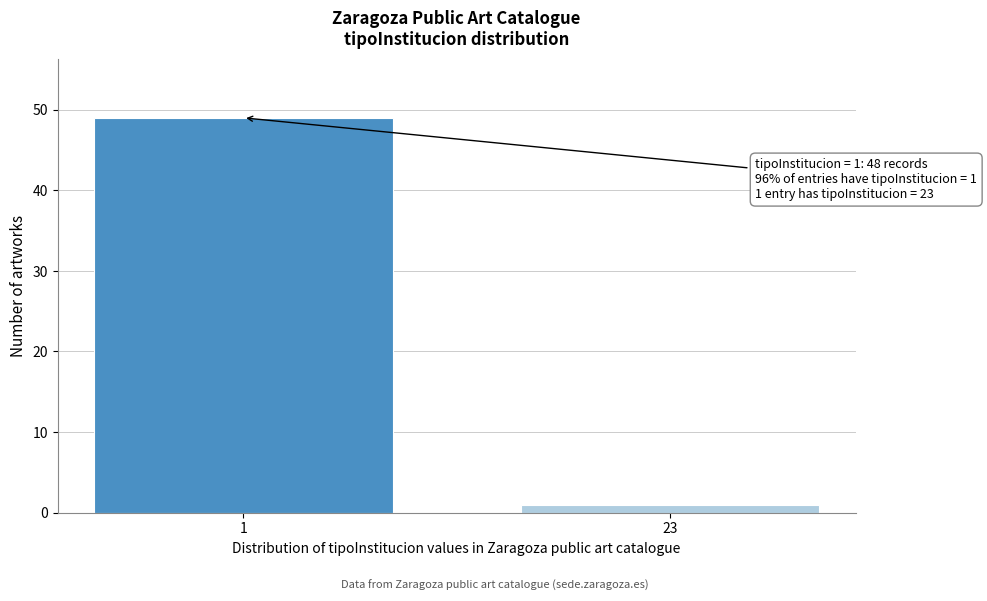

Reading right to left, what are all the values shown in this chart?

23=1	1=49